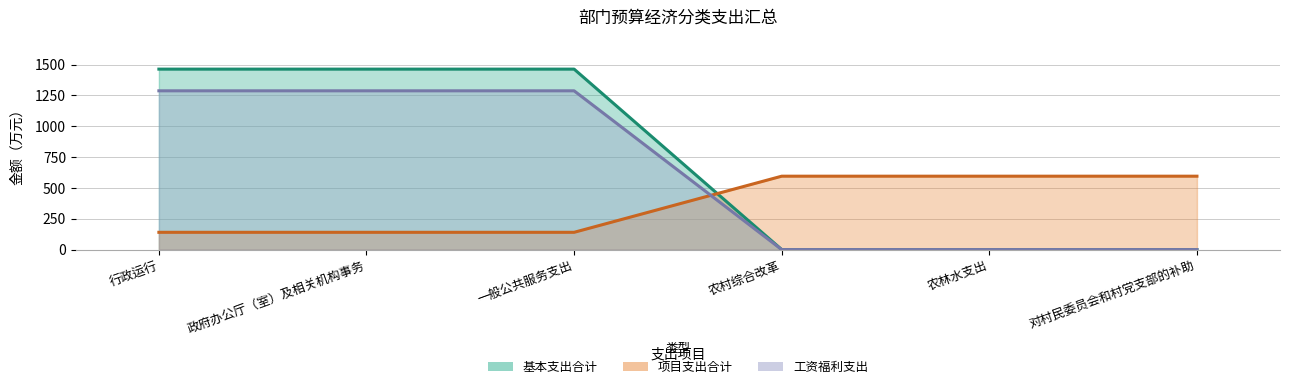

Which series changed the most between 政府办公厅（室）及相关机构事务 and 农村综合改革?

项目支出合计